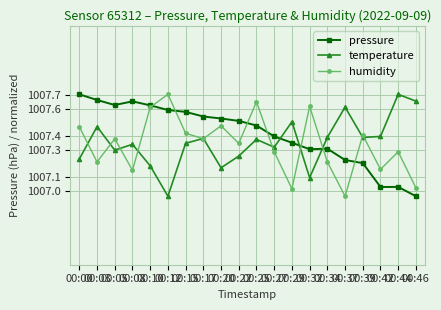

How many interior local valleys does the temperature series have?

6